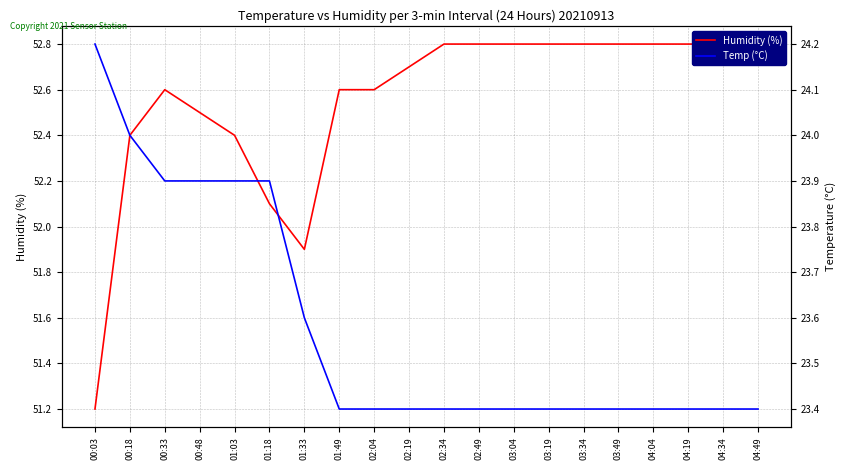

The Temp (°C) series shows 7.3 at 01:33. True or false?

False